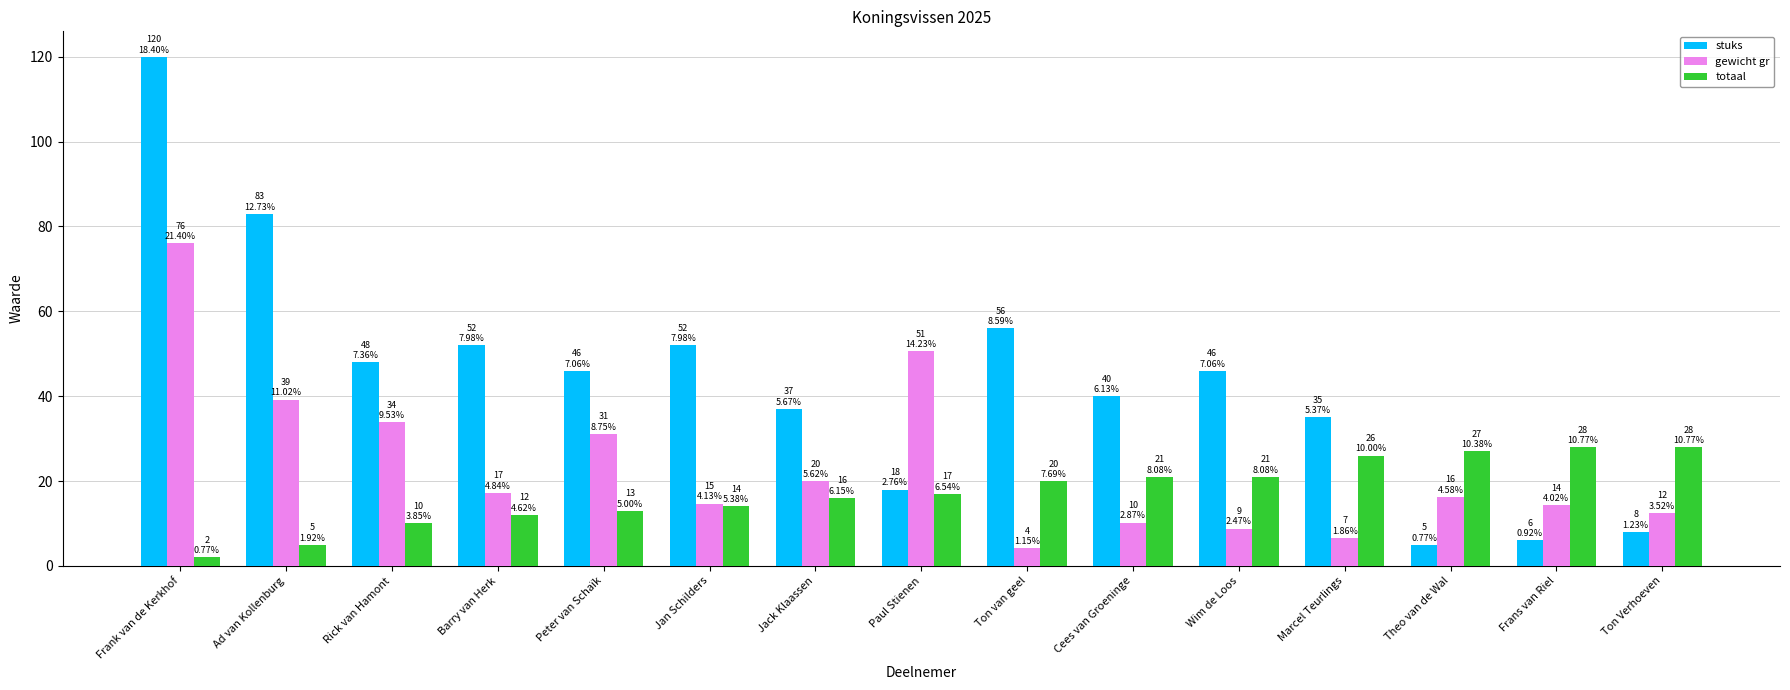

What is the label of the 15th bar from the right?

Frank van de Kerkhof